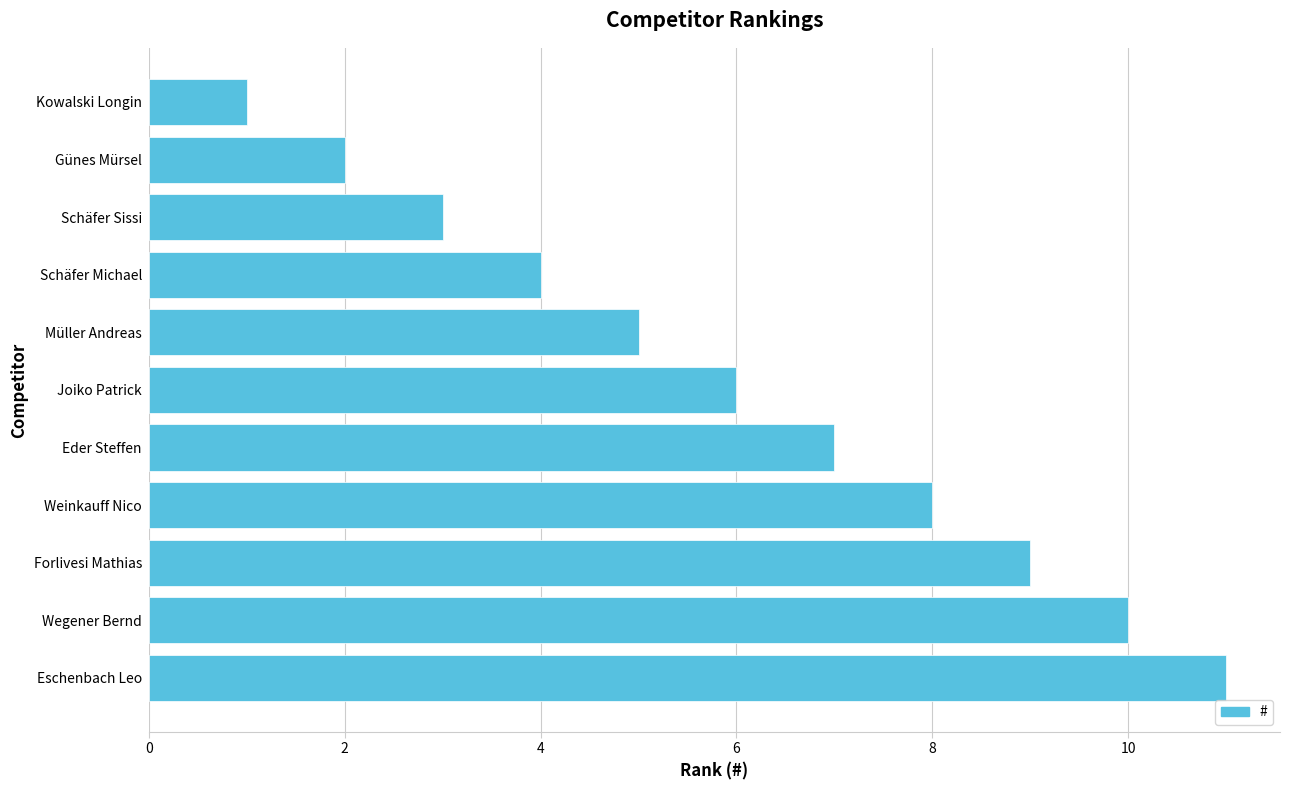

How many data points are less than 6?

5